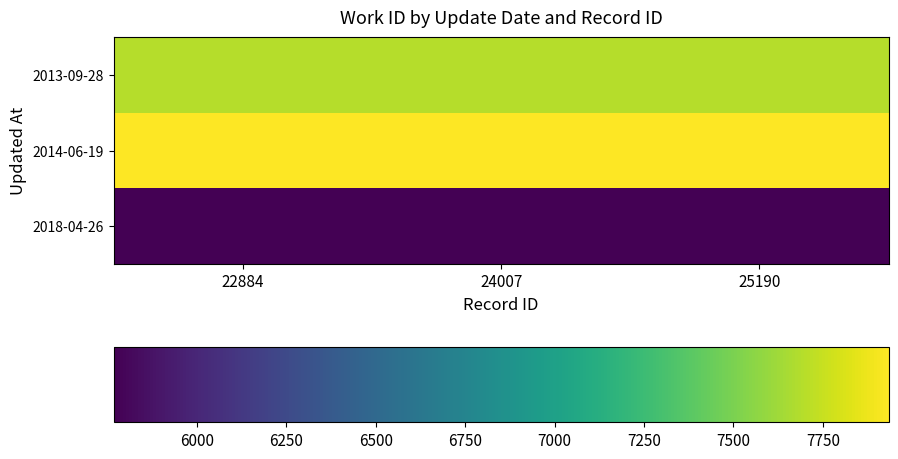

Reading left to right, what are all the values shown in this chart?

2013-09-28: 22884=7695	24007=7695	25190=7695
2014-06-19: 22884=7934	24007=7934	25190=7934
2018-04-26: 22884=5767	24007=5767	25190=5767